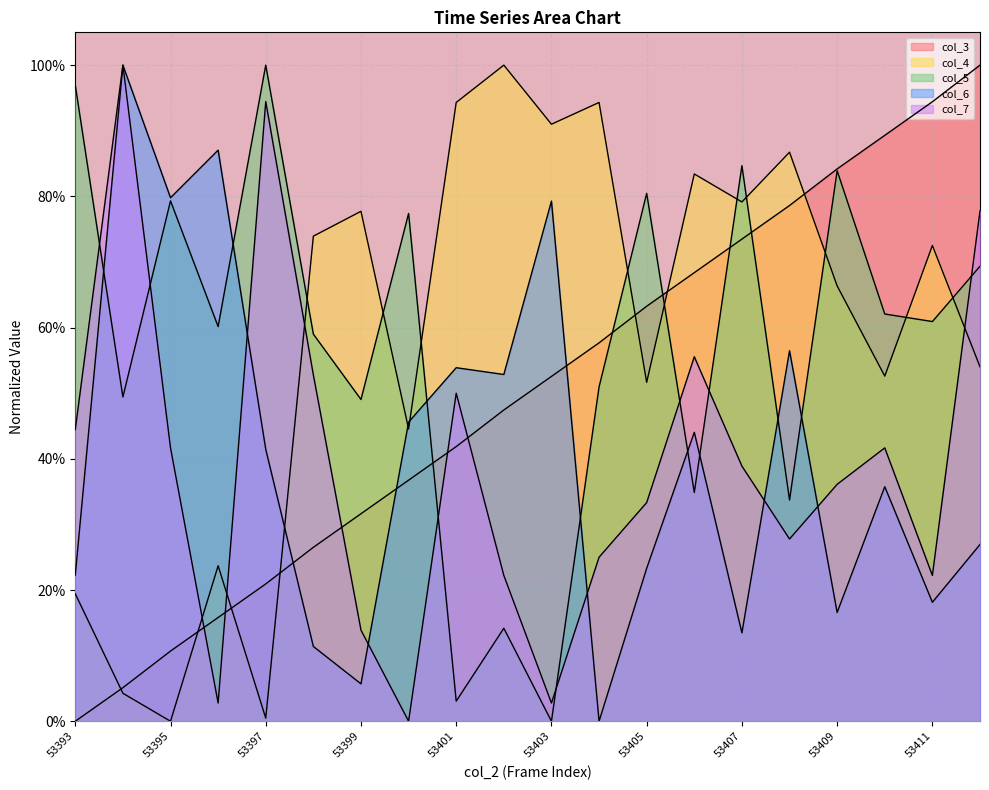

How many lines are shown in the chart?

5